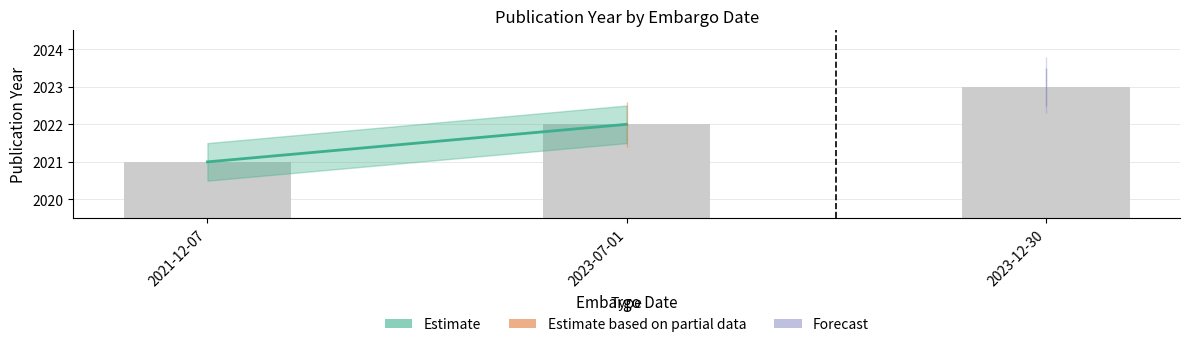

The value at 2021-12-07 is 2725. True or false?

False